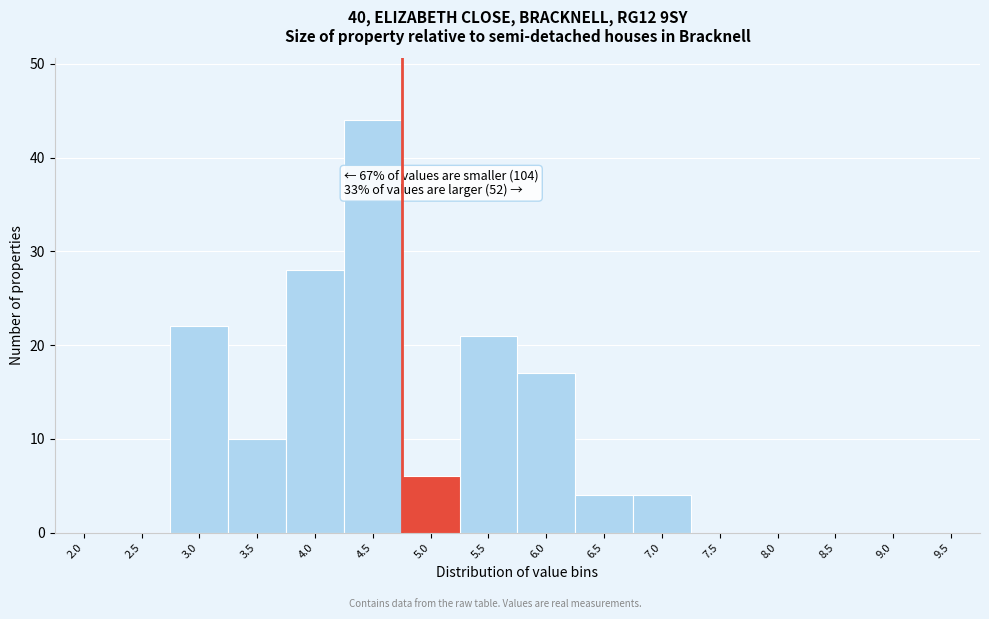

Reading left to right, transcribe all the data shown in this chart.

2.0=0	2.5=0	3.0=22	3.5=10	4.0=28	4.5=44	5.0=6	5.5=21	6.0=17	6.5=4	7.0=4	7.5=0	8.0=0	8.5=0	9.0=0	9.5=0